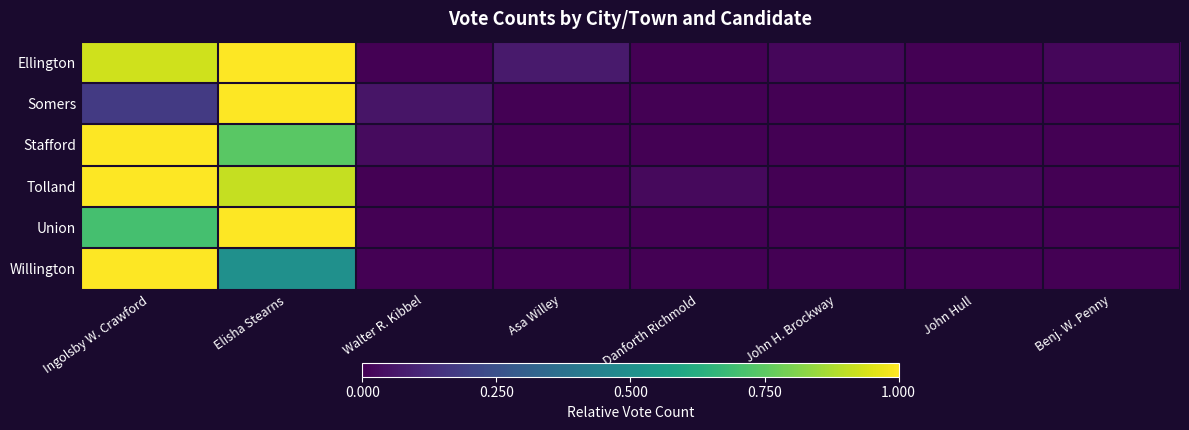

Rank the series by their maximum value, from lowest to highest.

Ellington, Somers, Stafford, Tolland, Union, Willington